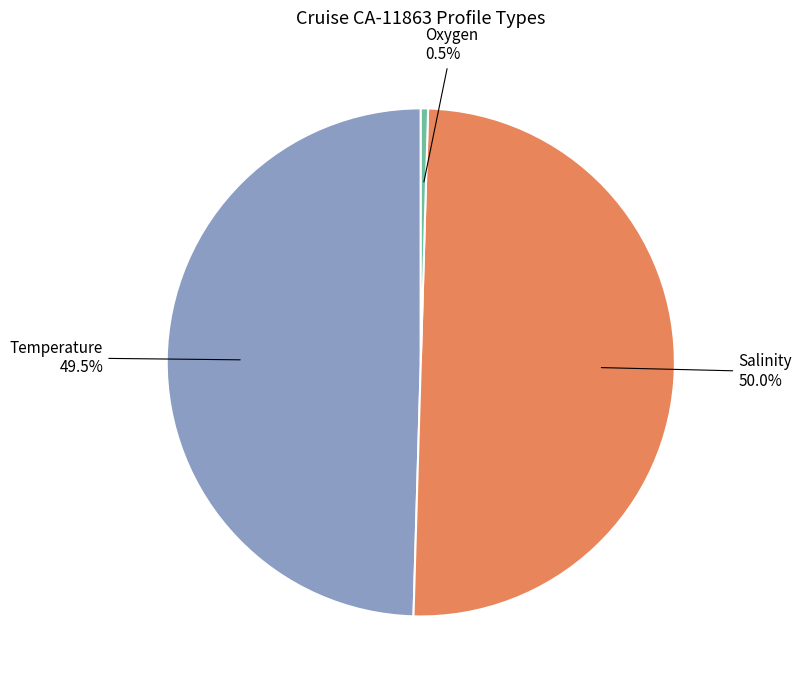

Is Oxygen the majority of the pie?

No